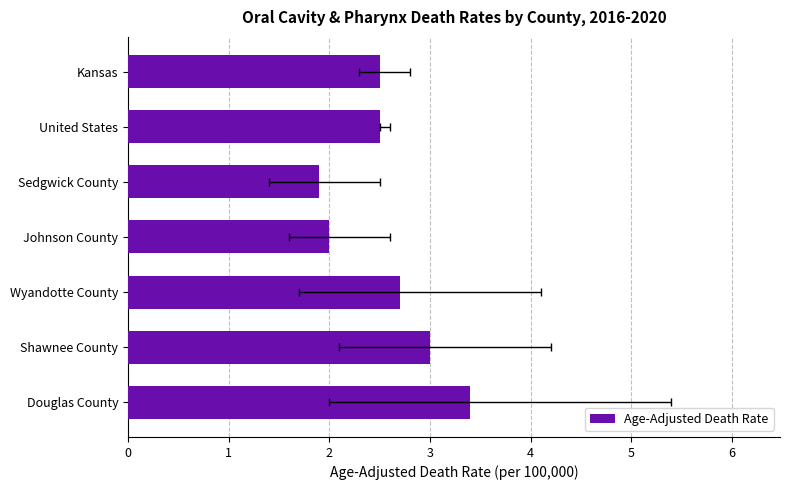

What is the minimum value shown in the chart?

1.9